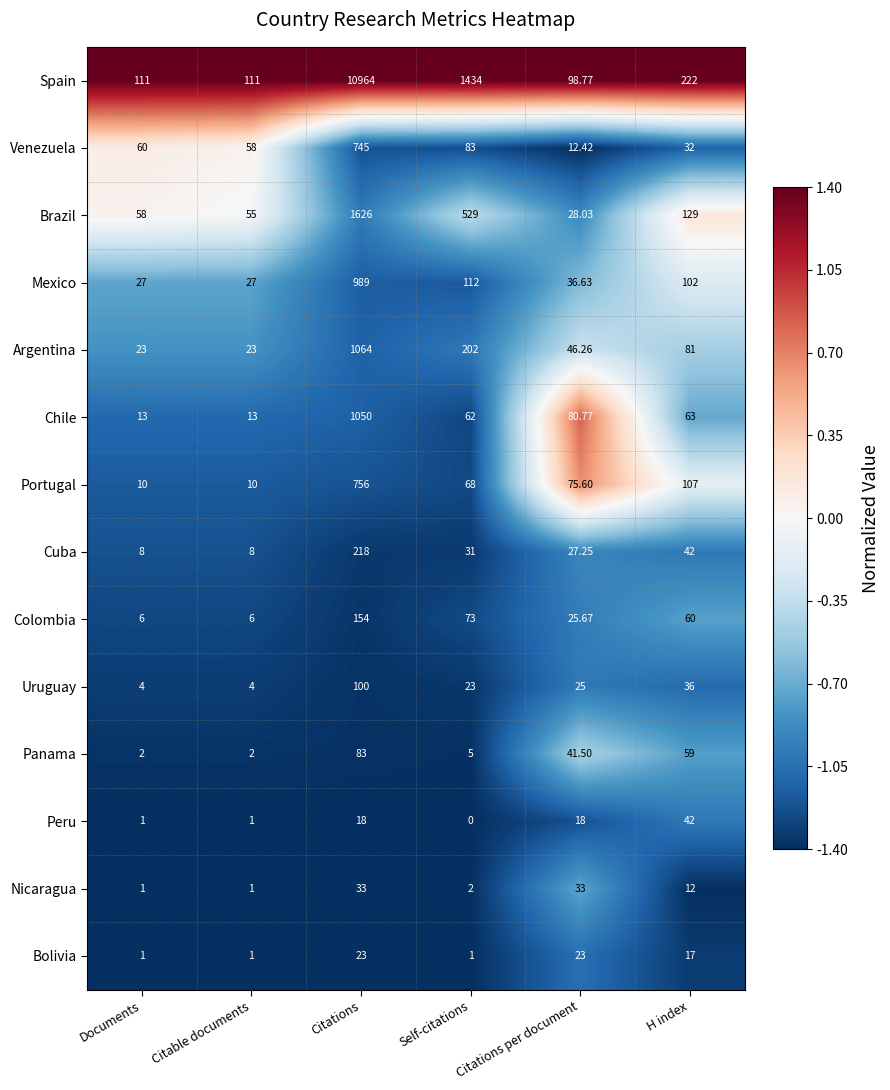

Is the value of Uruguay at Citations per document greater than the value of Colombia at Citations?

No